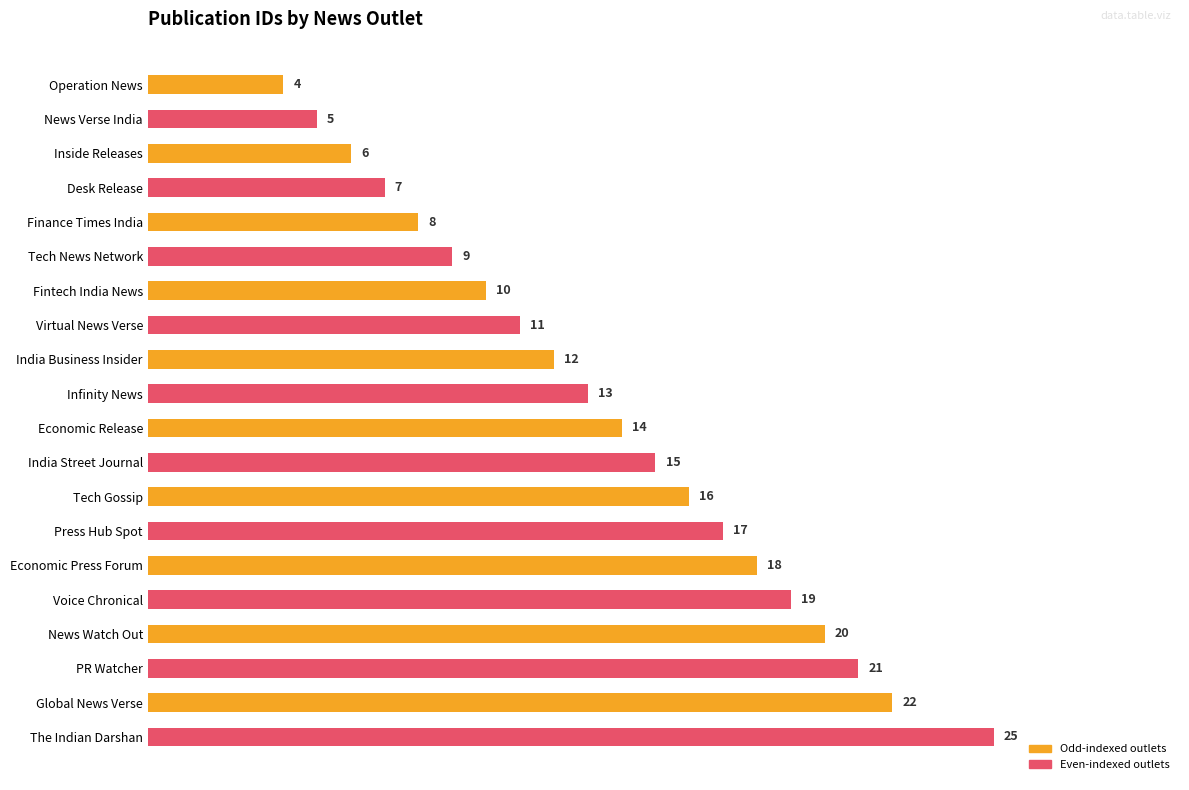

What is the average value?

14